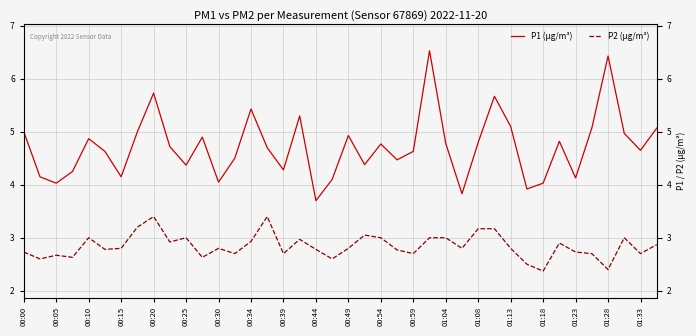

True or false: P1 (µg/m³) has more than 0 points higher than both neighbors.

True